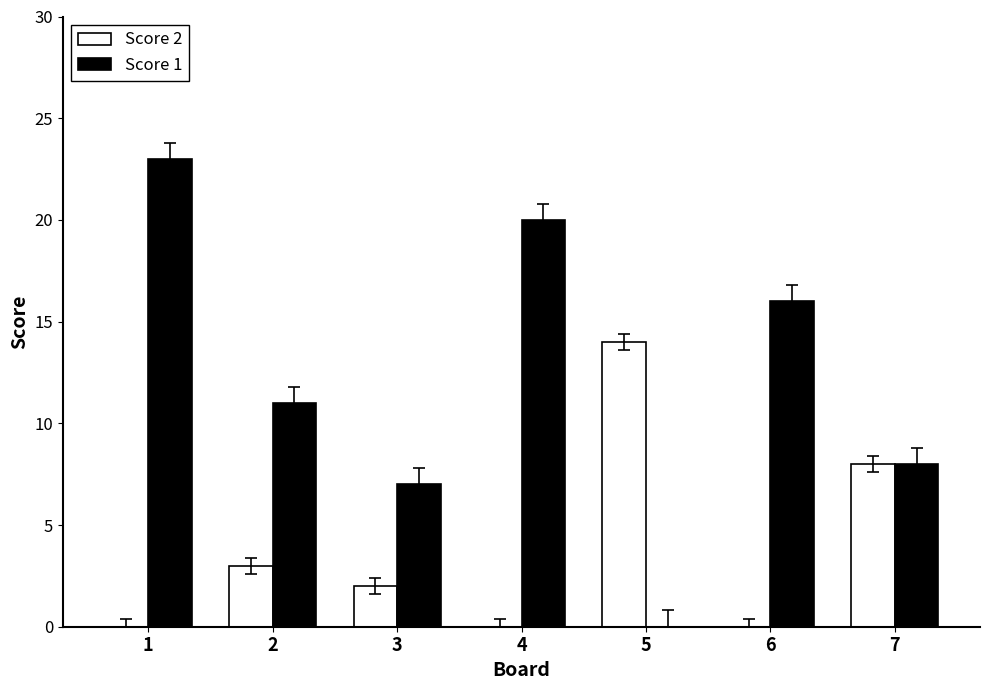

At which label does Score 1 first exceed 11?

1